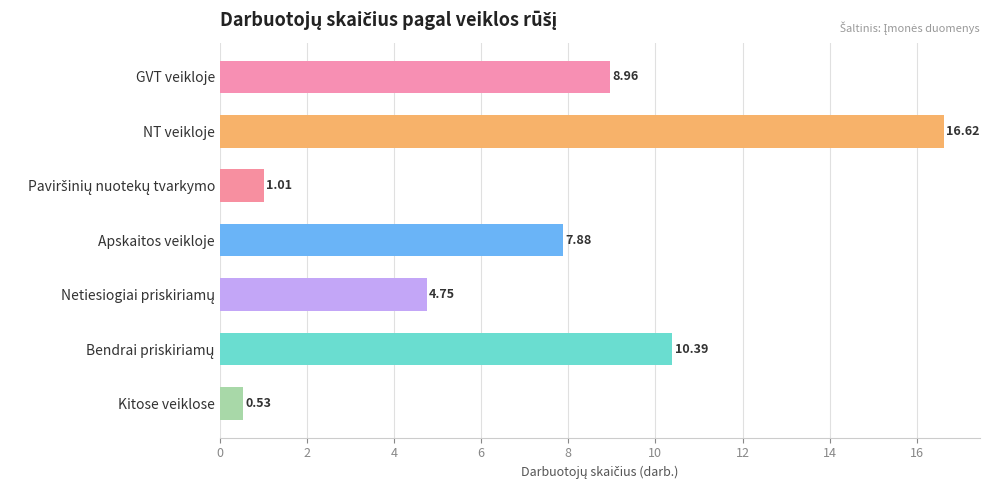

What is the difference between the maximum and second lowest values?

15.6